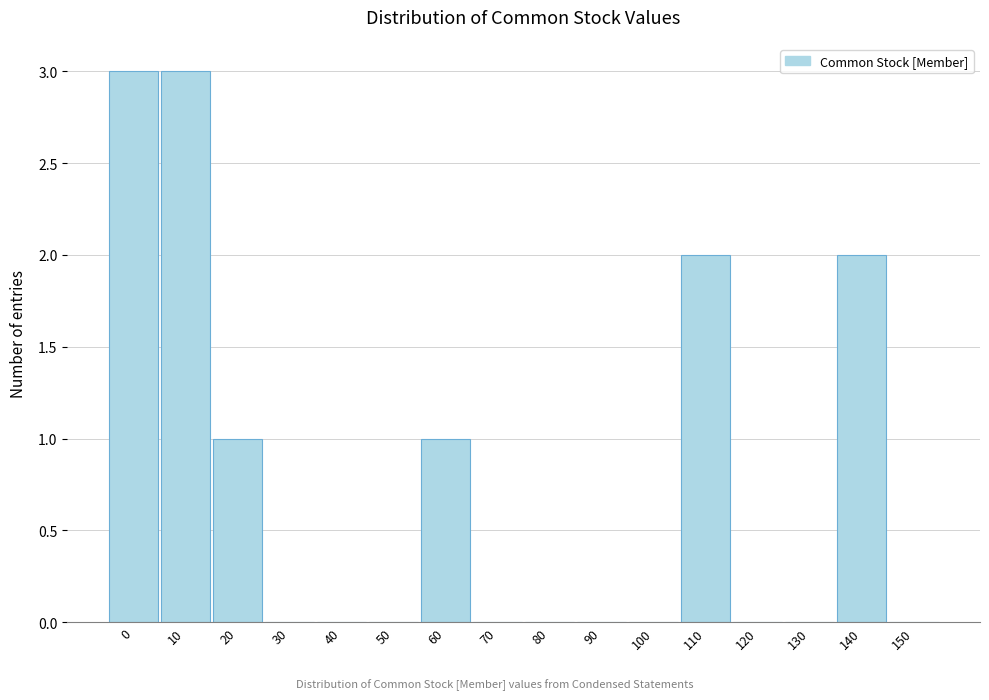

Reading left to right, extract all data points from this chart.

0=3	10=3	20=1	30=0	40=0	50=0	60=1	70=0	80=0	90=0	100=0	110=2	120=0	130=0	140=2	150=0